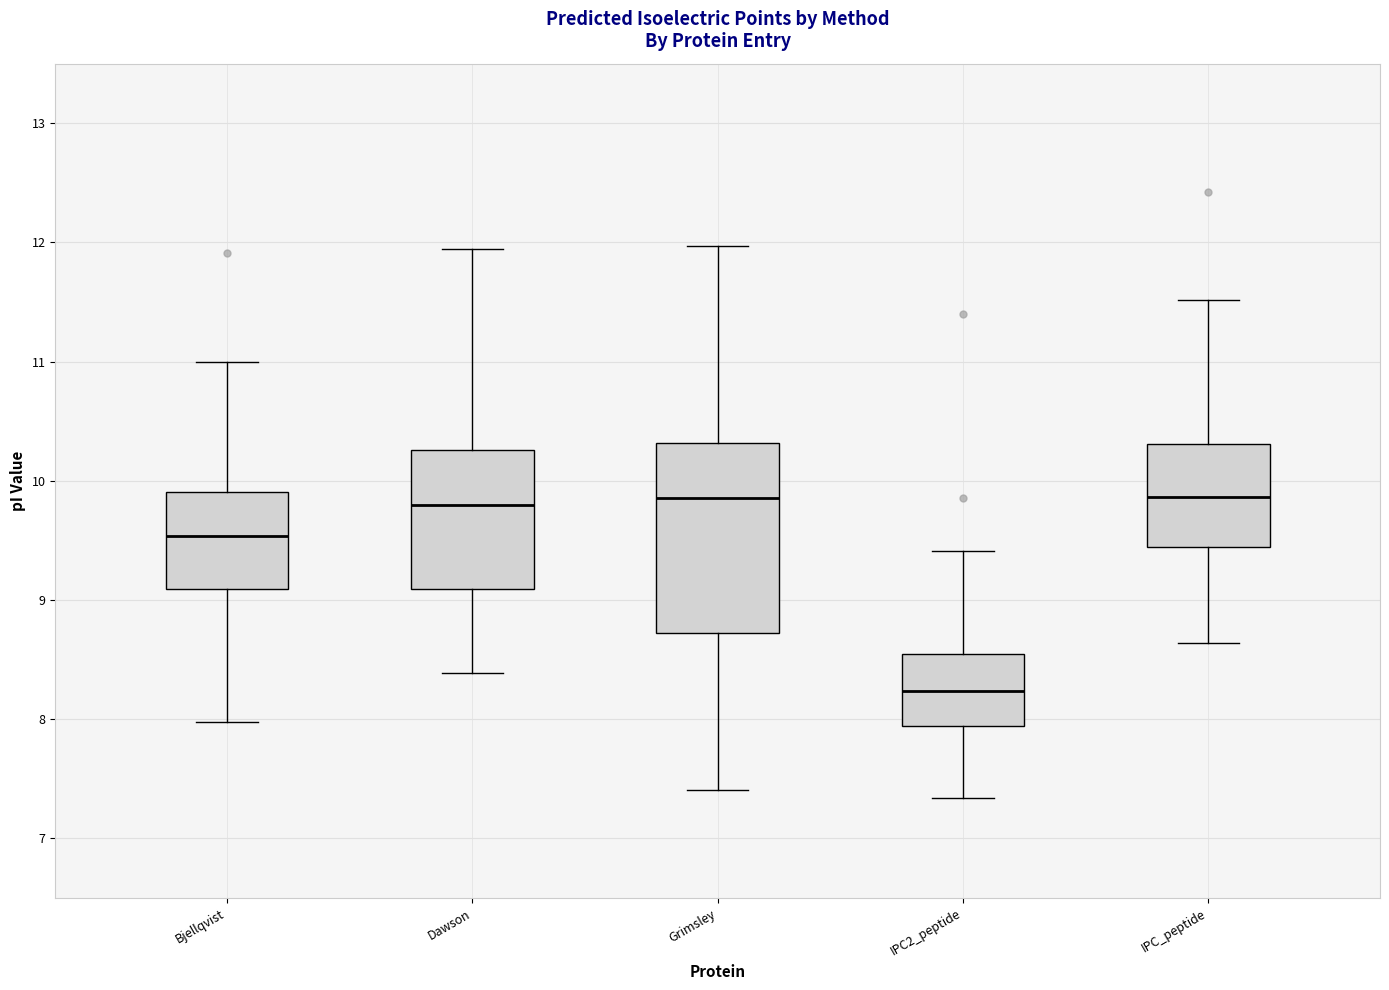

Where is the upper edge of the box for IPC2_peptide on the y-axis? The values are not printed on the chart, so give them approximately, as read against the axis.

8.5